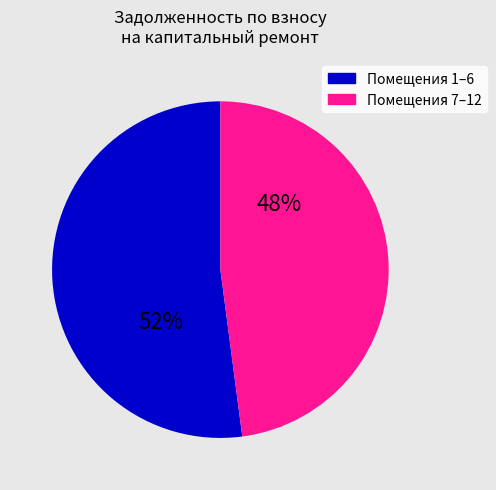

To the nearest percent, what is the average slice percentage?

50%